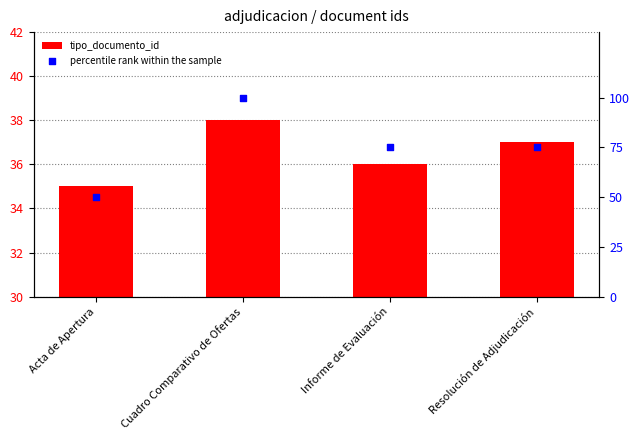

Which series has the largest Y range (max minus min)?

percentile rank within the sample